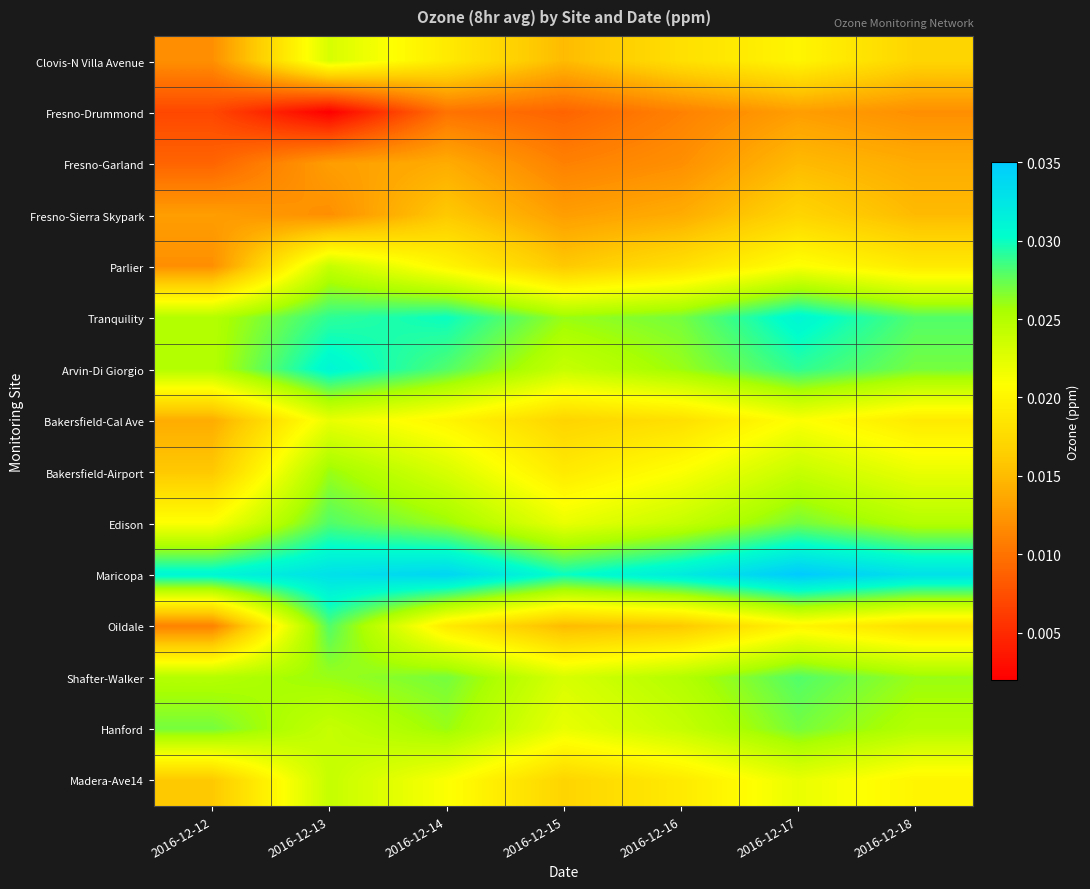

Which category has the lowest value across all series?

2016-12-13